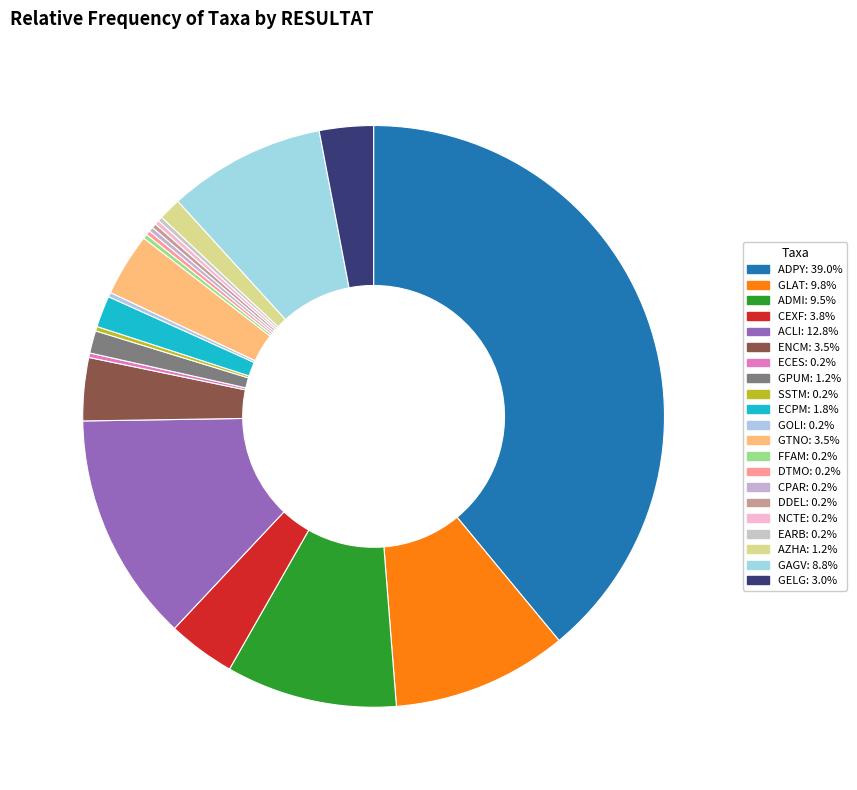

Do NCTE and ECPM together represent more than half of the pie?

No